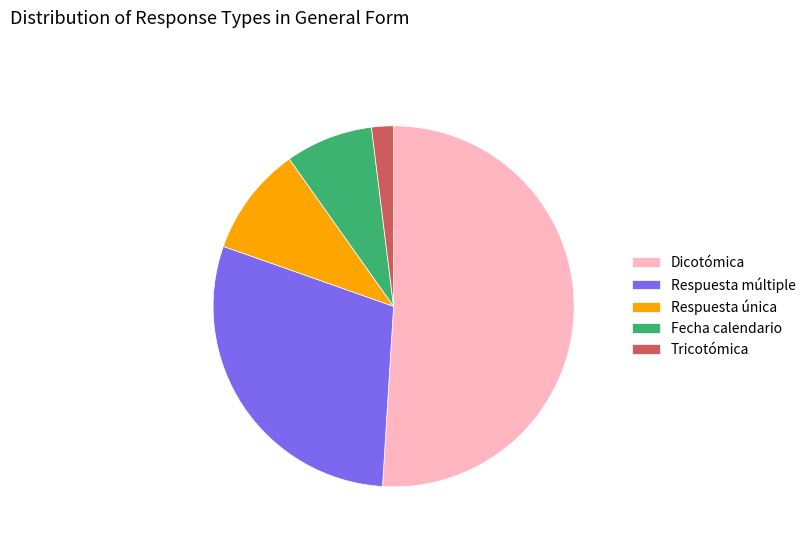

The Respuesta única slice represents 1% of the pie. True or false?

False